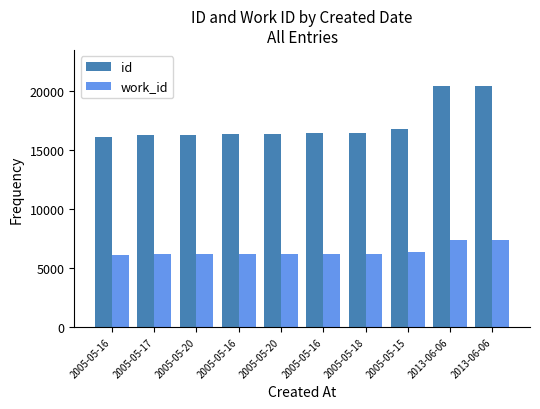

At which label is work_id closest to 6758?

2005-05-15